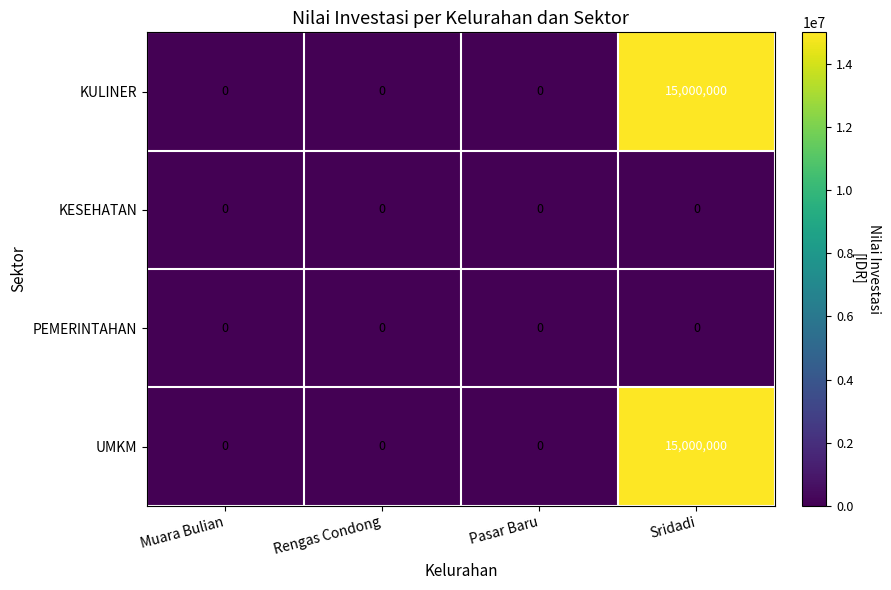

The value of UMKM at Rengas Condong is -5246118. True or false?

False